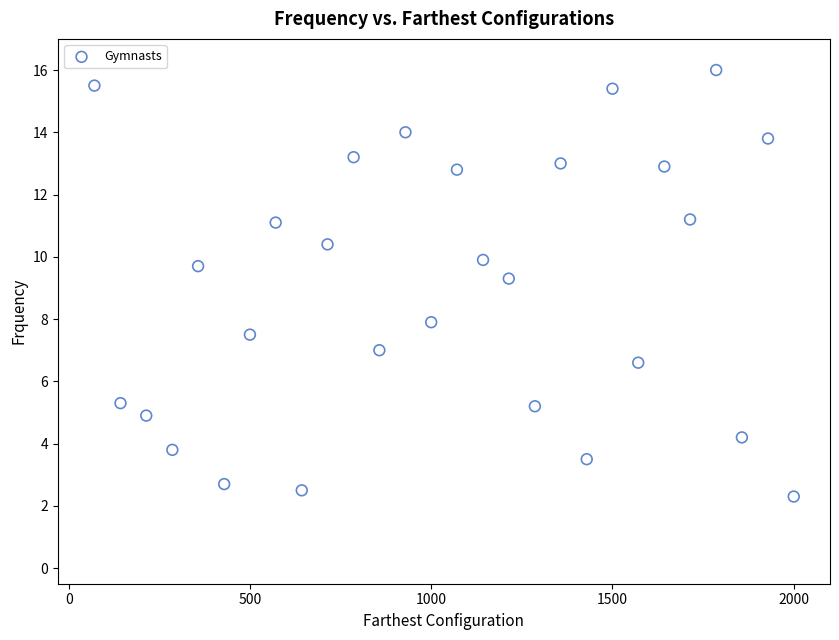

What is the range of X values (max minus min)?

1929.0